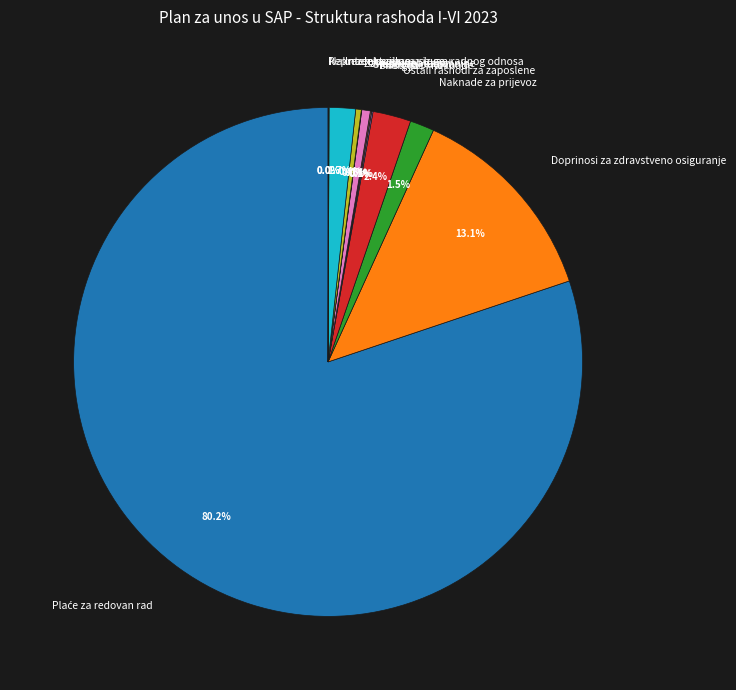

Does any single category account for the majority?

Yes